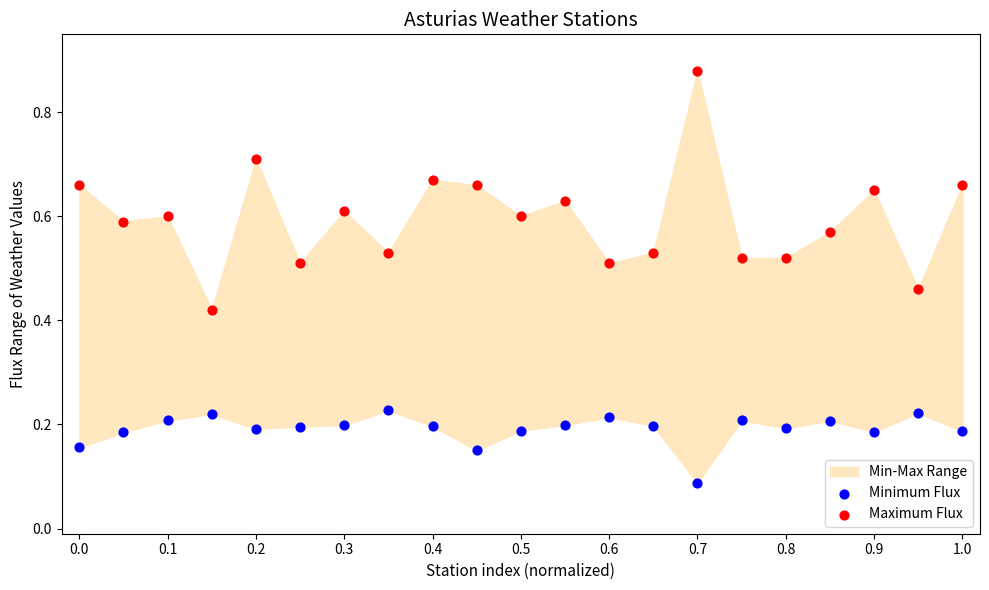

Across all data points, what is the range of Y values (max minus min)?

0.8